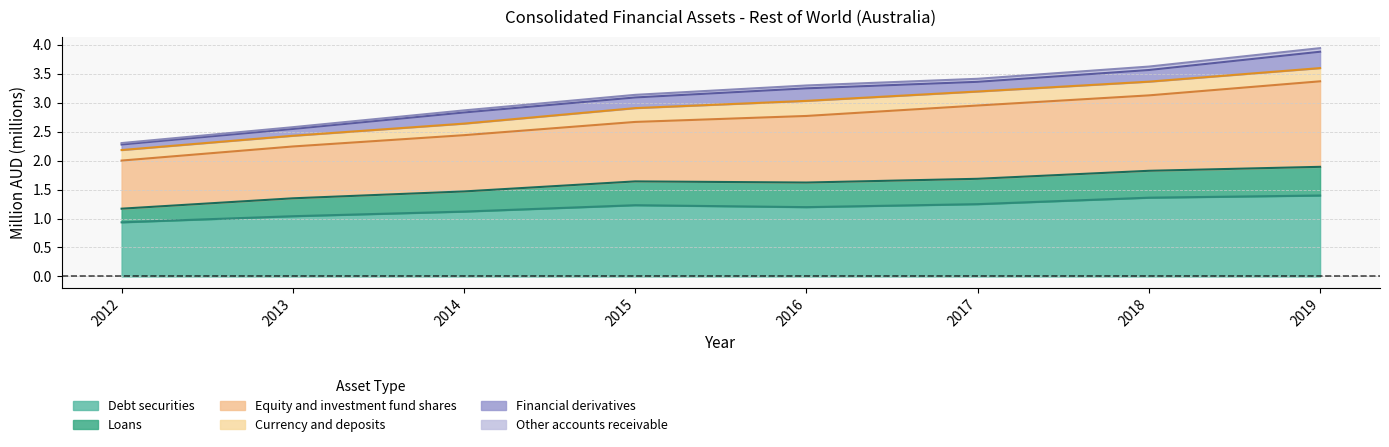

True or false: Equity and investment fund shares and Other accounts receivable intersect in this chart.

False